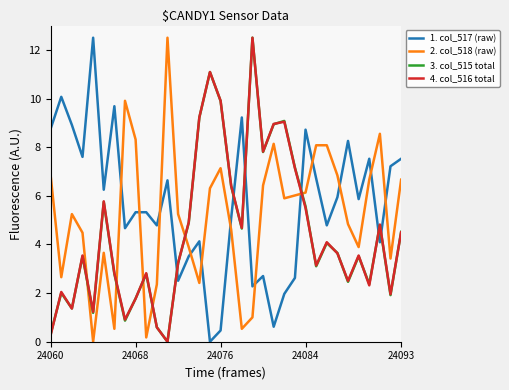

True or false: 4. col_516 total and 2. col_518 (raw) cross at least once.

True